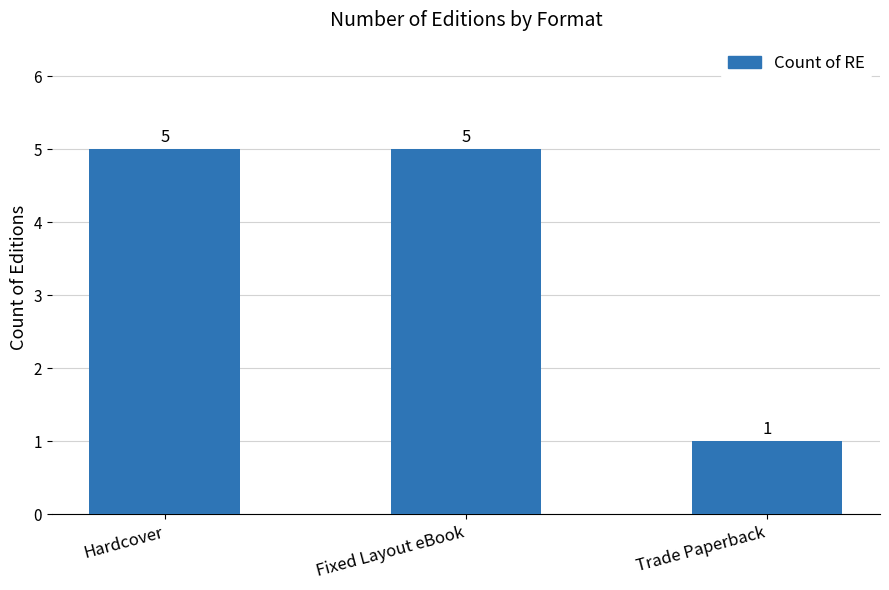

Reading left to right, list all the values displayed in this chart.

Hardcover=5	Fixed Layout eBook=5	Trade Paperback=1